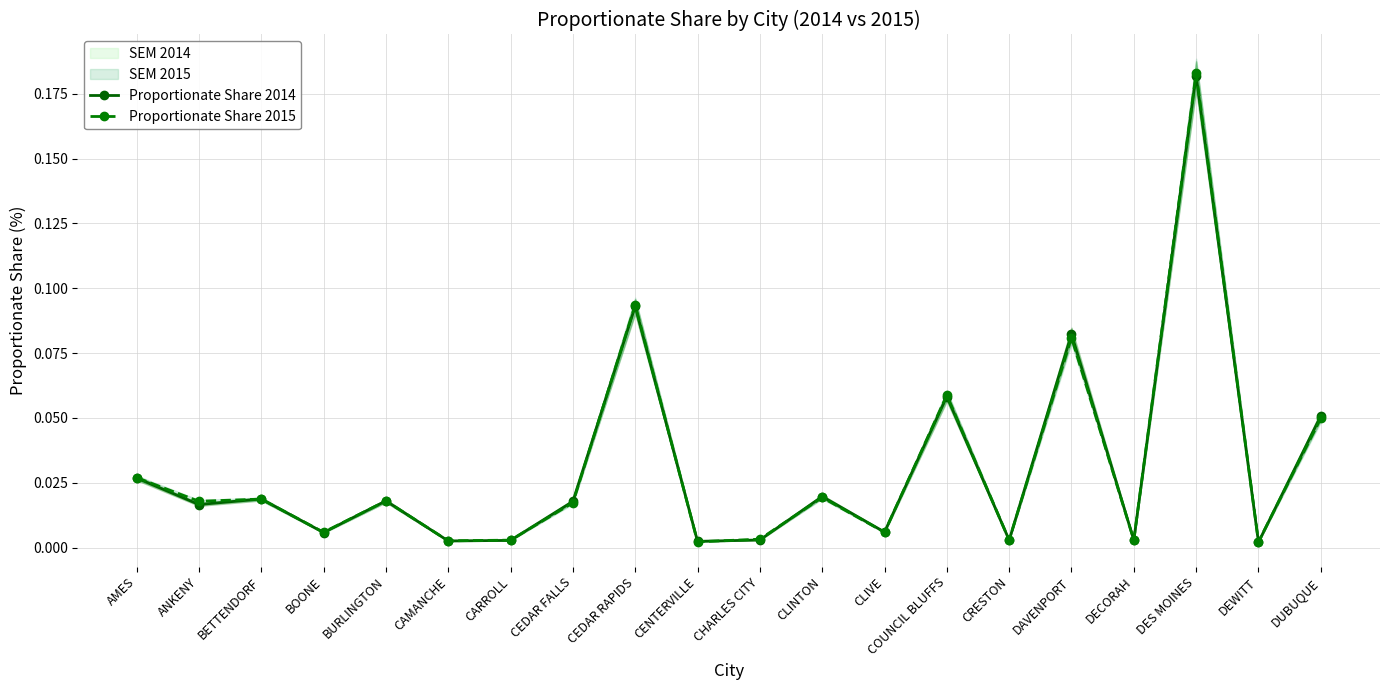

Which series has the largest range (max minus min)?

Proportionate Share 2015